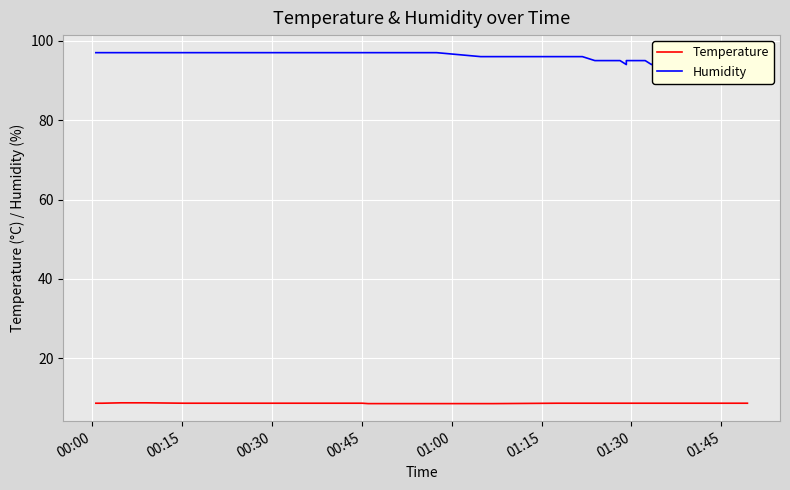

Reading left to right, list all the values displayed in this chart.

Temperature: 8.7	8.7	8.8	8.8	8.8	8.8	8.7	8.7	8.7	8.7	8.7	8.7	8.7	8.7	8.7	8.7	8.7	8.6	8.6	8.6	8.6	8.6	8.6	8.6	8.7	8.7	8.7	8.7	8.7	8.7	8.7	8.7	8.7	8.7	8.7	8.7	8.7	8.7	8.7	8.7
Humidity: 97.0	97.0	97.0	97.0	97.0	97.0	97.0	97.0	97.0	97.0	97.0	97.0	97.0	97.0	97.0	97.0	97.0	97.0	97.0	97.0	97.0	97.0	96.0	96.0	96.0	96.0	96.0	96.0	95.0	95.0	94.0	95.0	95.0	95.0	94.0	95.0	94.0	95.0	95.0	95.0